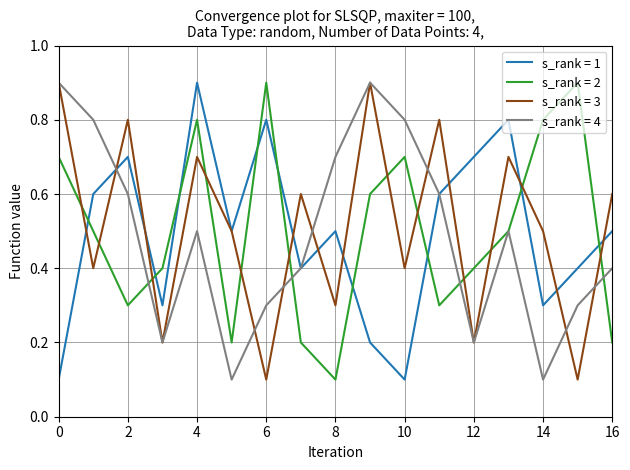

After their last crossing, which series has the higher values: s_rank = 1 or s_rank = 2?

s_rank = 1